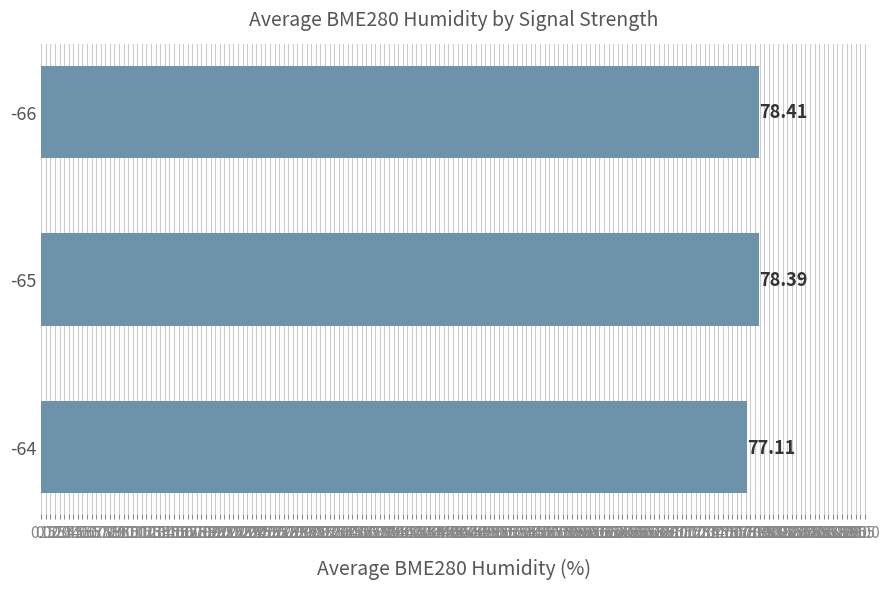

What is the difference between the second highest and minimum values?

1.3